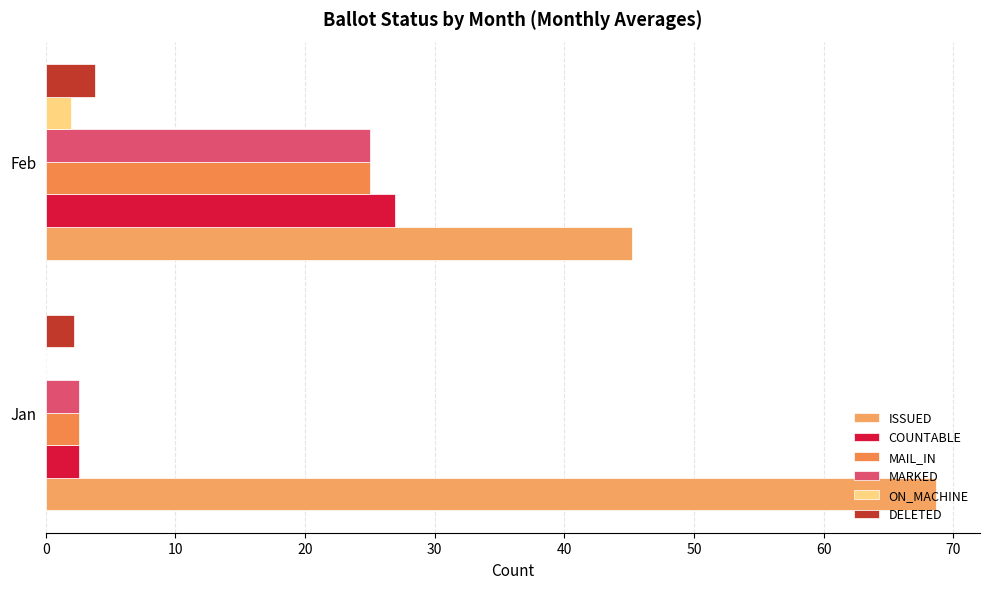

What are all the series names shown in the legend?

ISSUED, COUNTABLE, MAIL_IN, MARKED, ON_MACHINE, DELETED